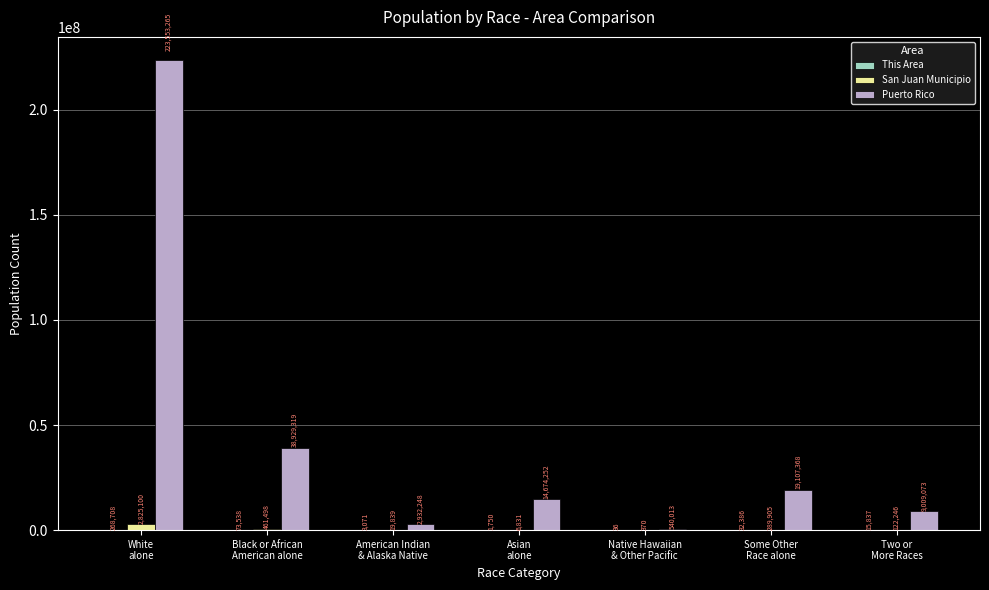

The value of San Juan Municipio at Some Other
Race alone is 289905. True or false?

True